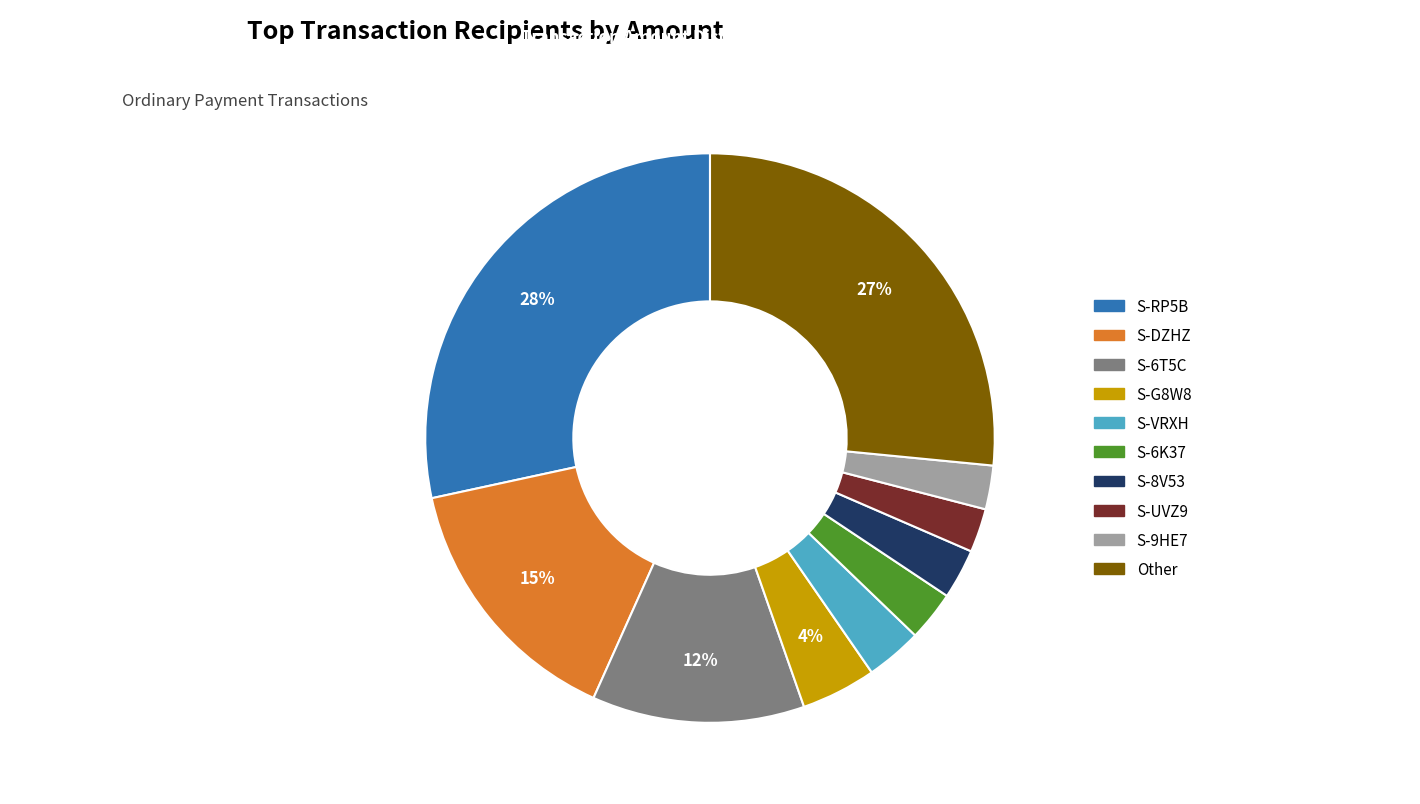

Does any single category account for the majority?

No